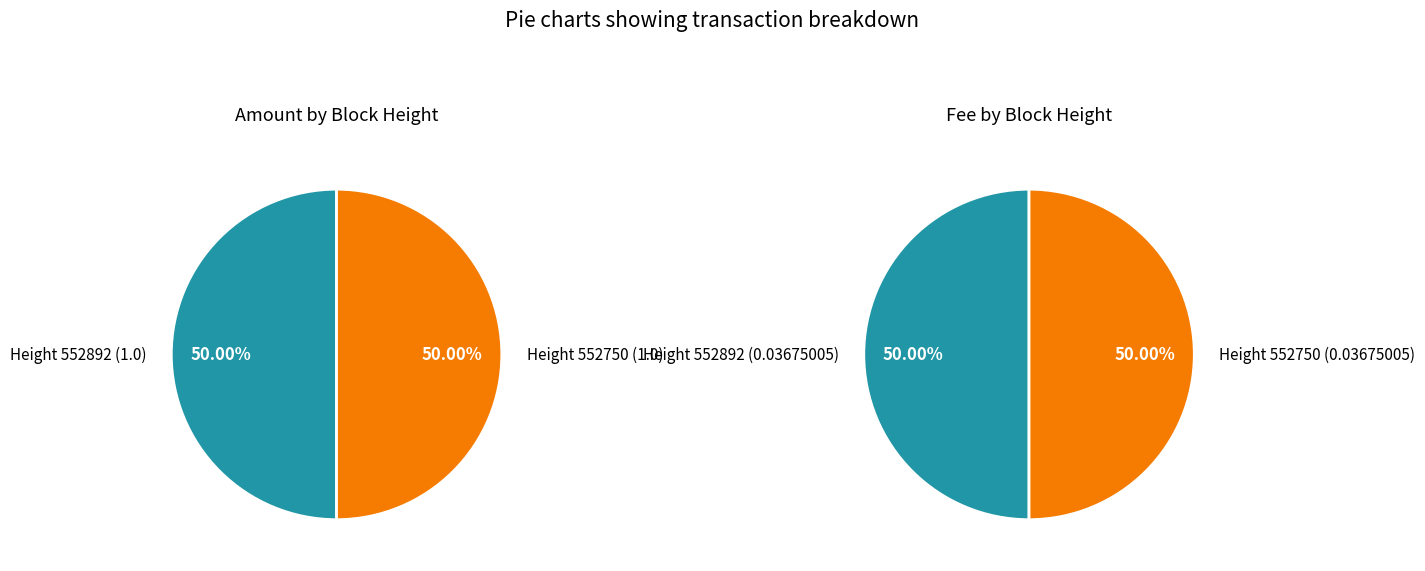

True or false: 552892 accounts for 39% of the total.

False